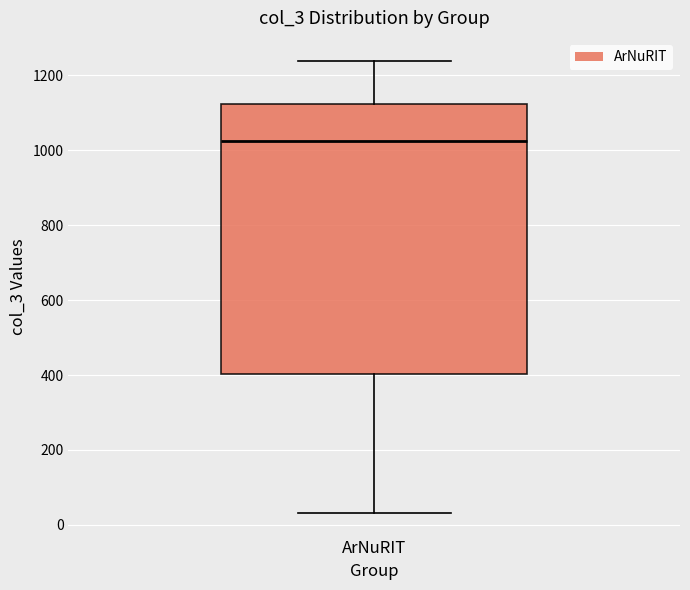

Read this box plot against the y-axis: the position of the median line, the range covered by the box, and the ends of both whiskers. The values are not printed on the chart, so give them approximately, as read against the axis.

median 1020, box 400 to 1120, whiskers 40 to 1240